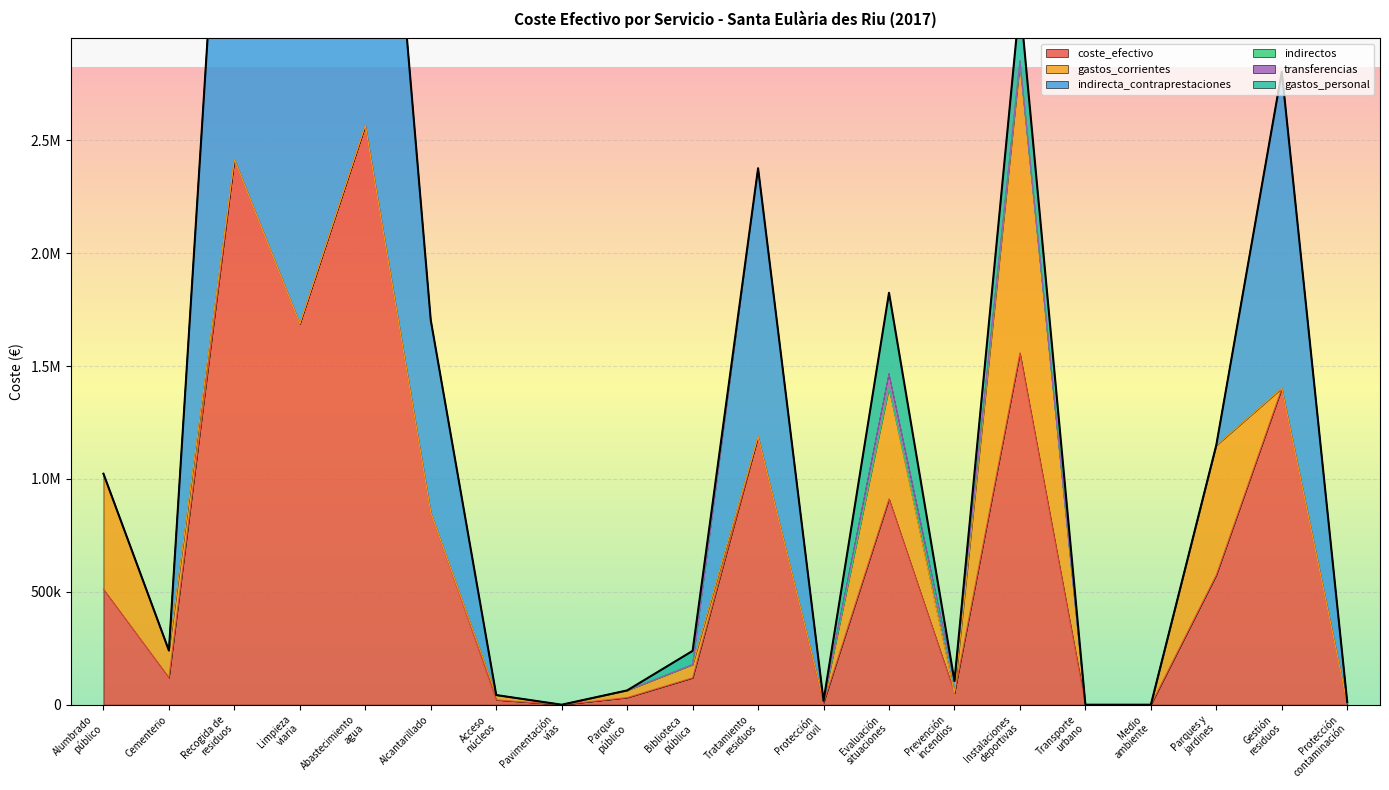

At how many categories does at least one series exceed 2289792?

2